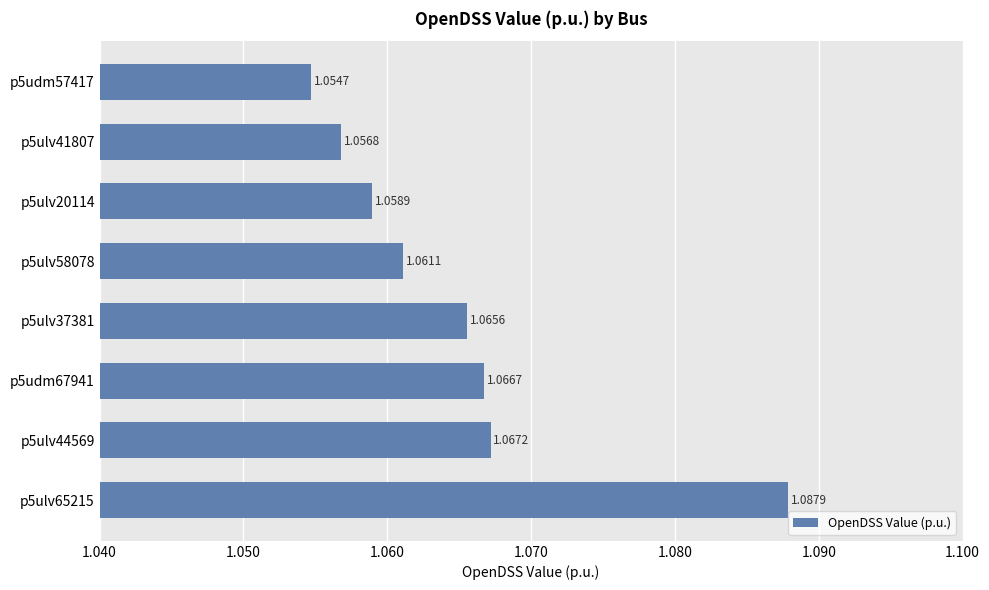

Are the bars horizontal?

Yes